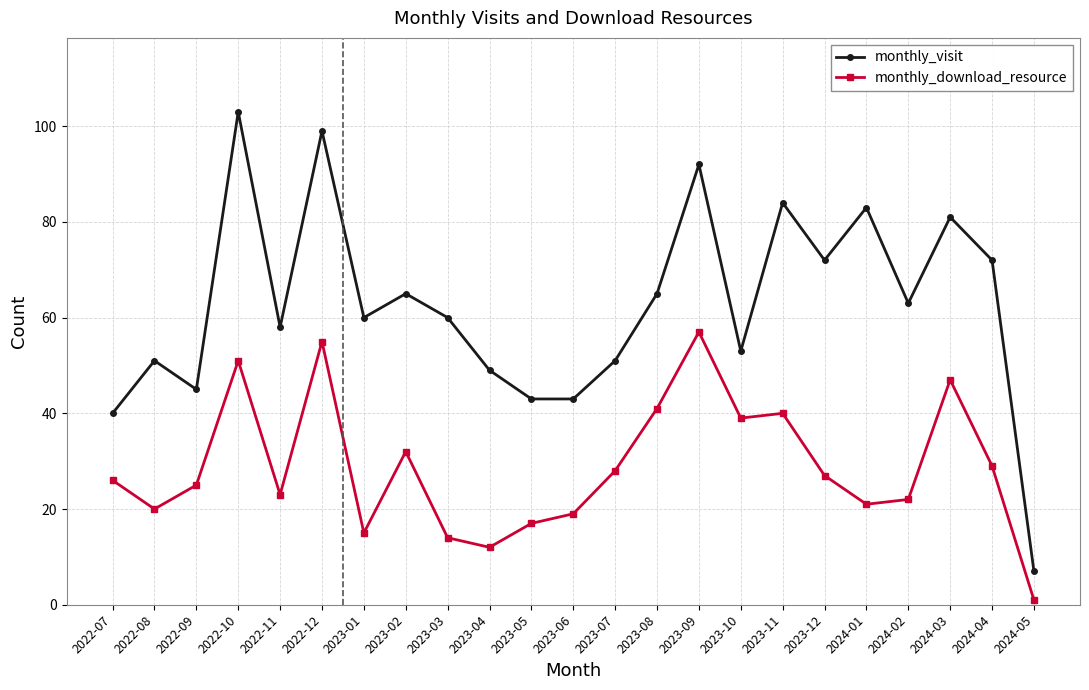

What is the total value across all series at 2024-01?

104